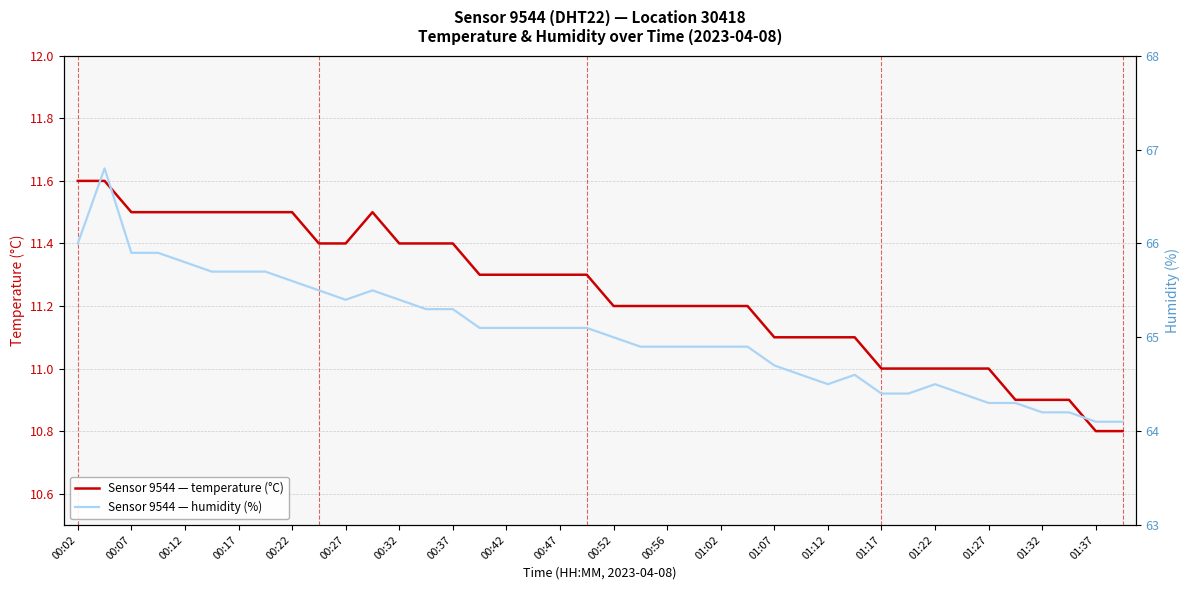

Count the number of categories in the chart.

40